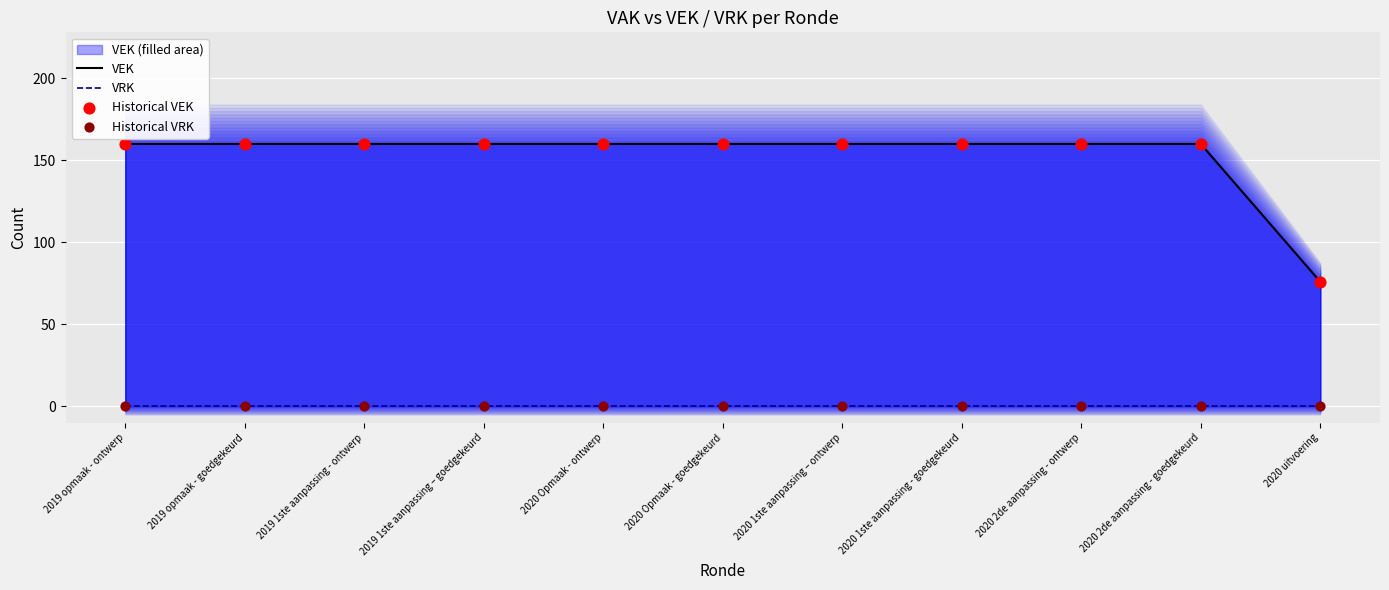

What is the total value across all series at 2020 1ste aanpassing - goedgekeurd?

320